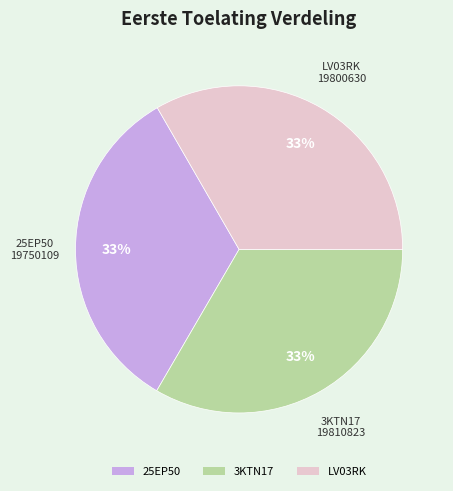

What is the ratio of the value at 25EP50 to the value at LV03RK?

1.0